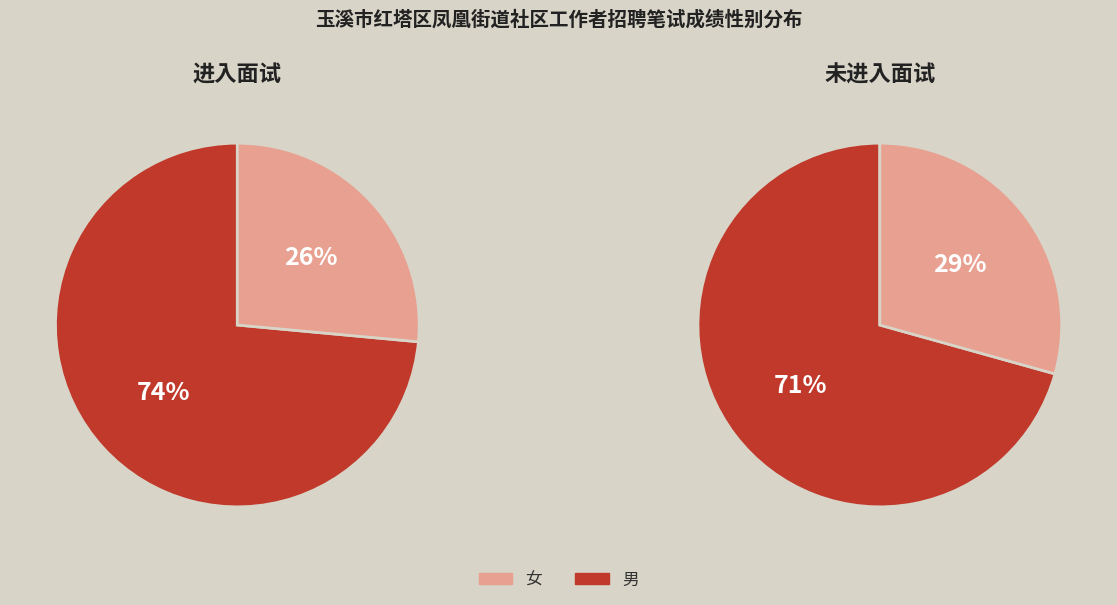

The 男 slice represents 15% of the pie. True or false?

False